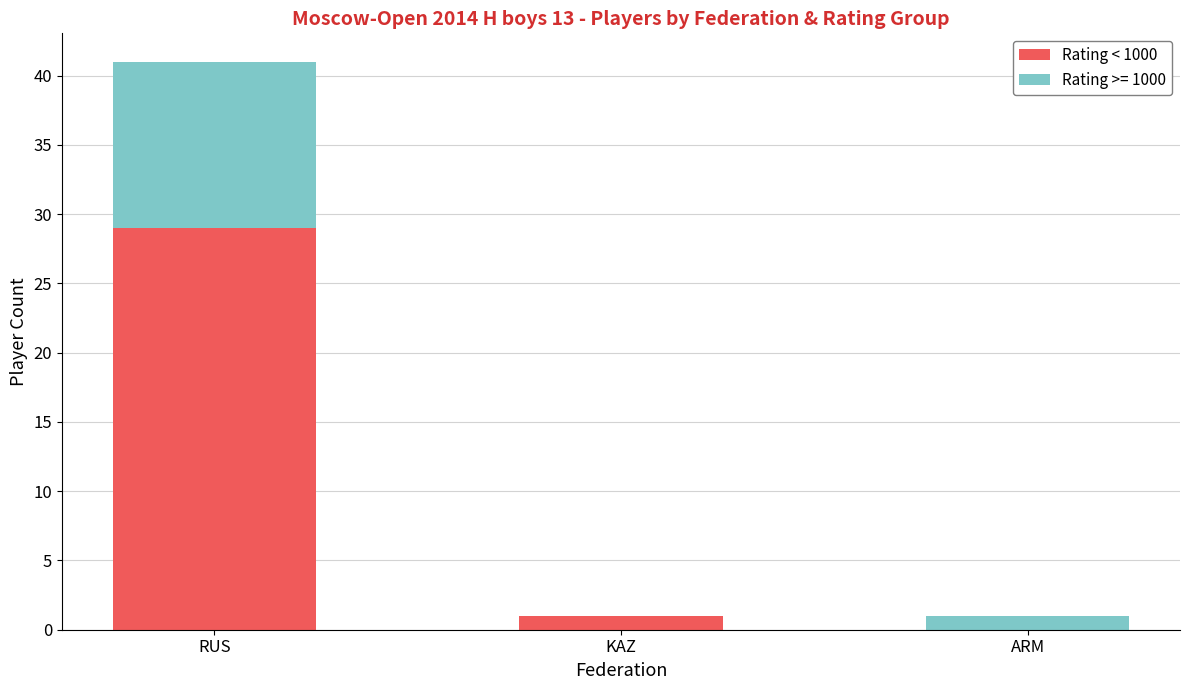

The Rating < 1000 series shows 52 at RUS. True or false?

False